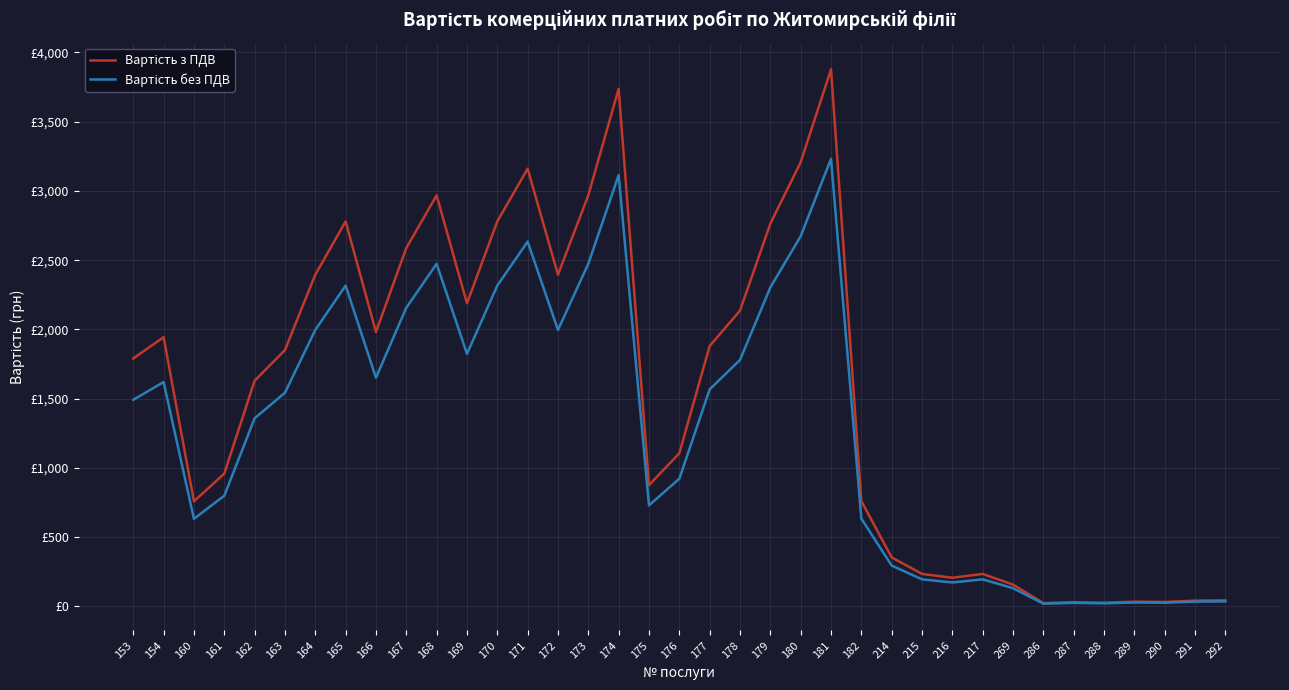

Between 214 and 287, which series saw the biggest shift?

Вартість з ПДВ